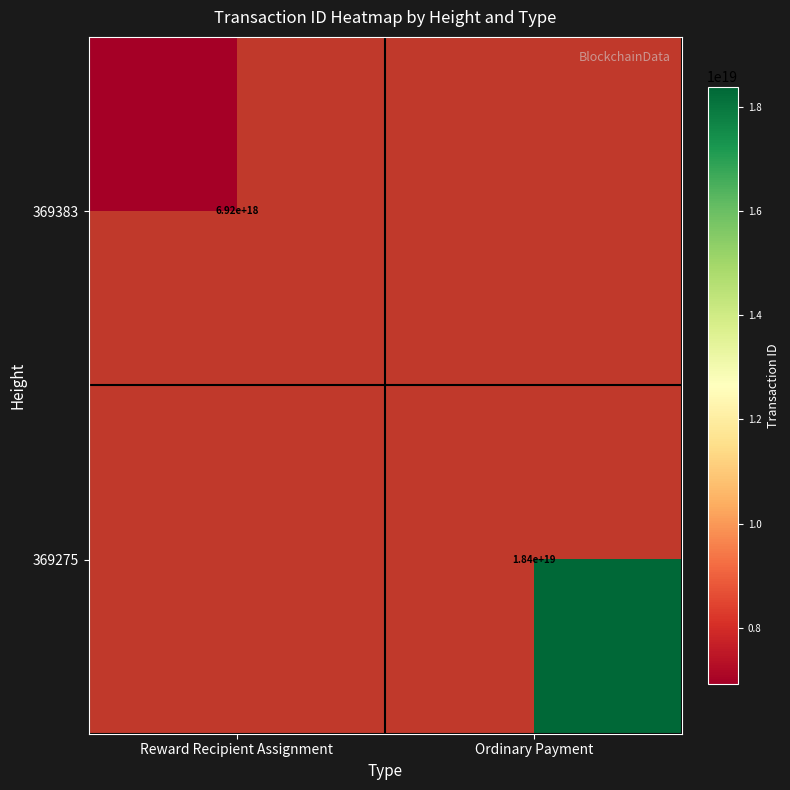

Is the value of 369383 at Reward Recipient Assignment greater than the value of 369275 at Ordinary Payment?

No